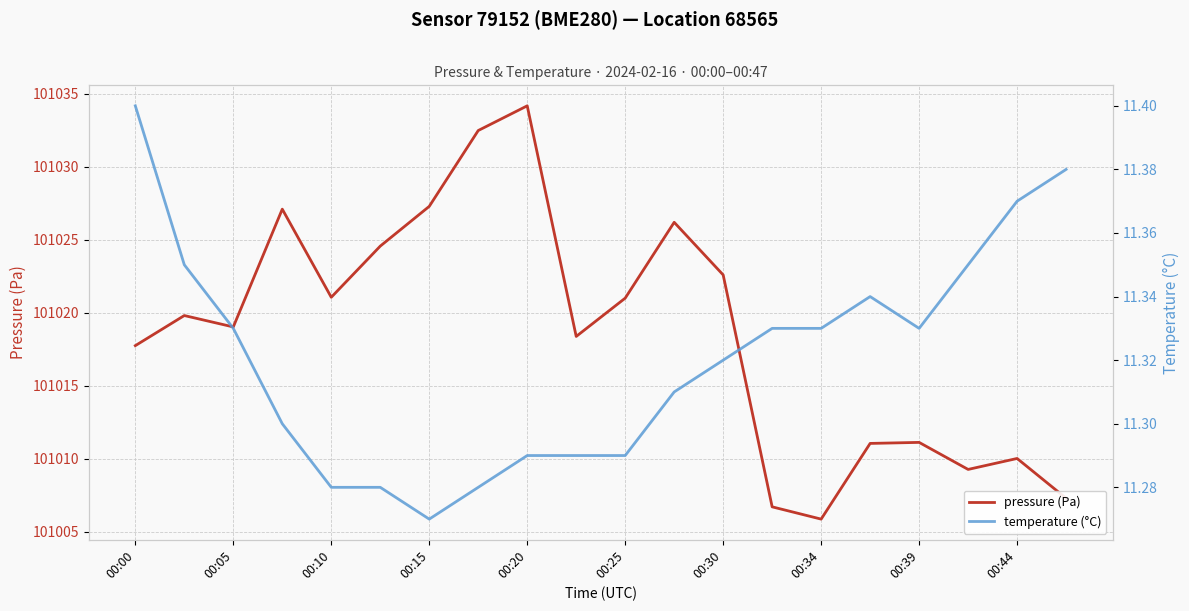

The pressure (Pa) series shows 32632.1 at 00:20. True or false?

False